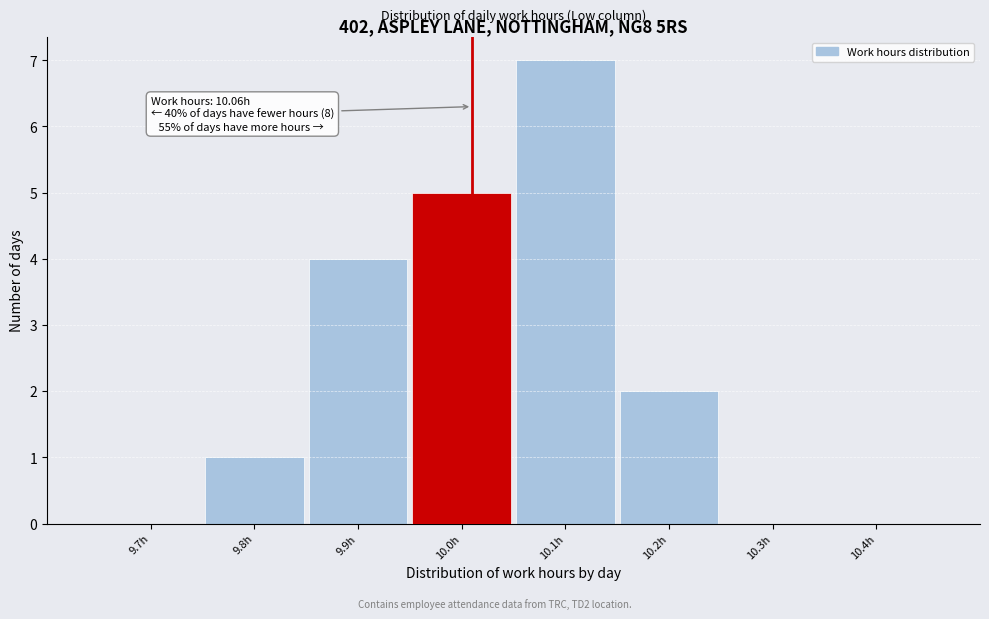

Reading right to left, list all the values displayed in this chart.

10.4h=0	10.3h=0	10.2h=2	10.1h=7	10.0h=5	9.9h=4	9.8h=1	9.7h=0